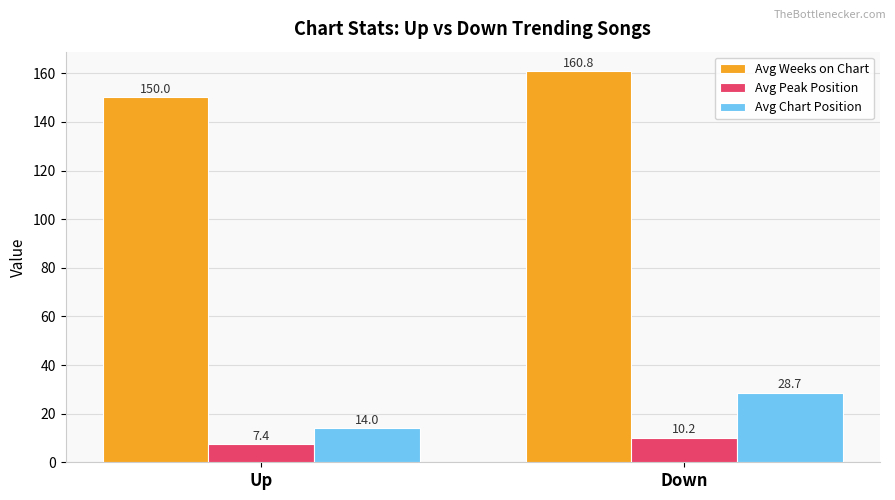

Are the bars horizontal?

No